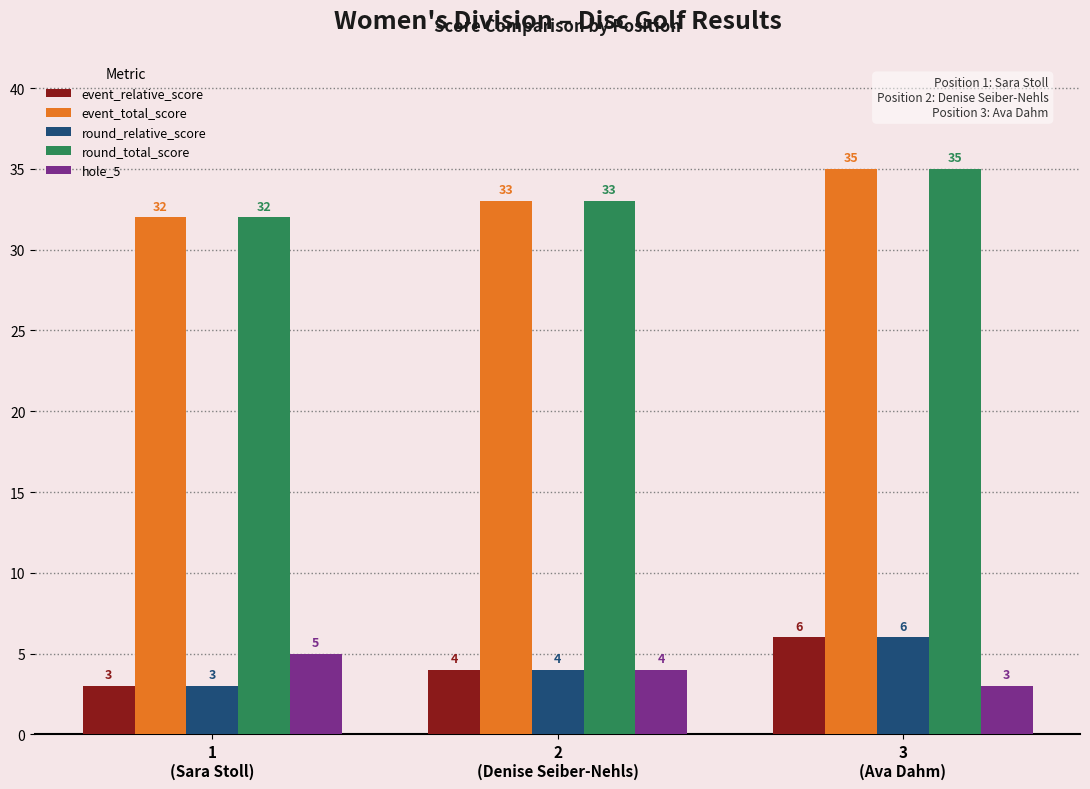

Reading left to right, what are all the values shown in this chart?

event_relative_score: 3	4	6
event_total_score: 32	33	35
round_relative_score: 3	4	6
round_total_score: 32	33	35
hole_5: 5	4	3